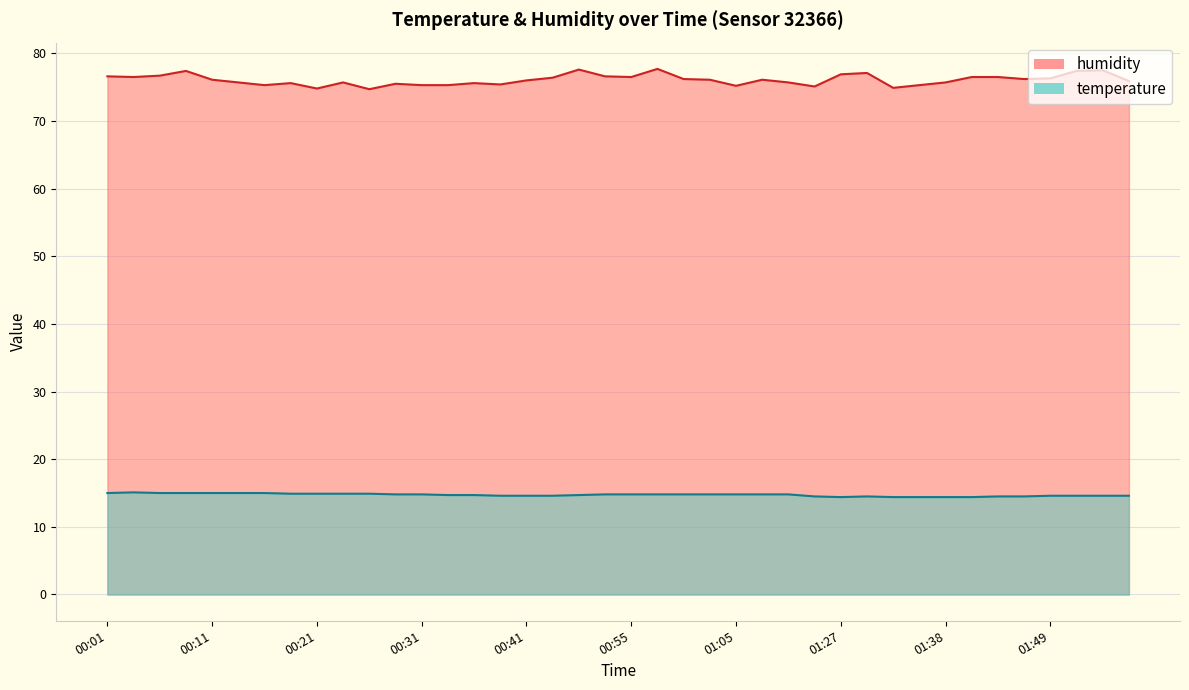

What is the approximate value of temperature at 01:43?

14.5